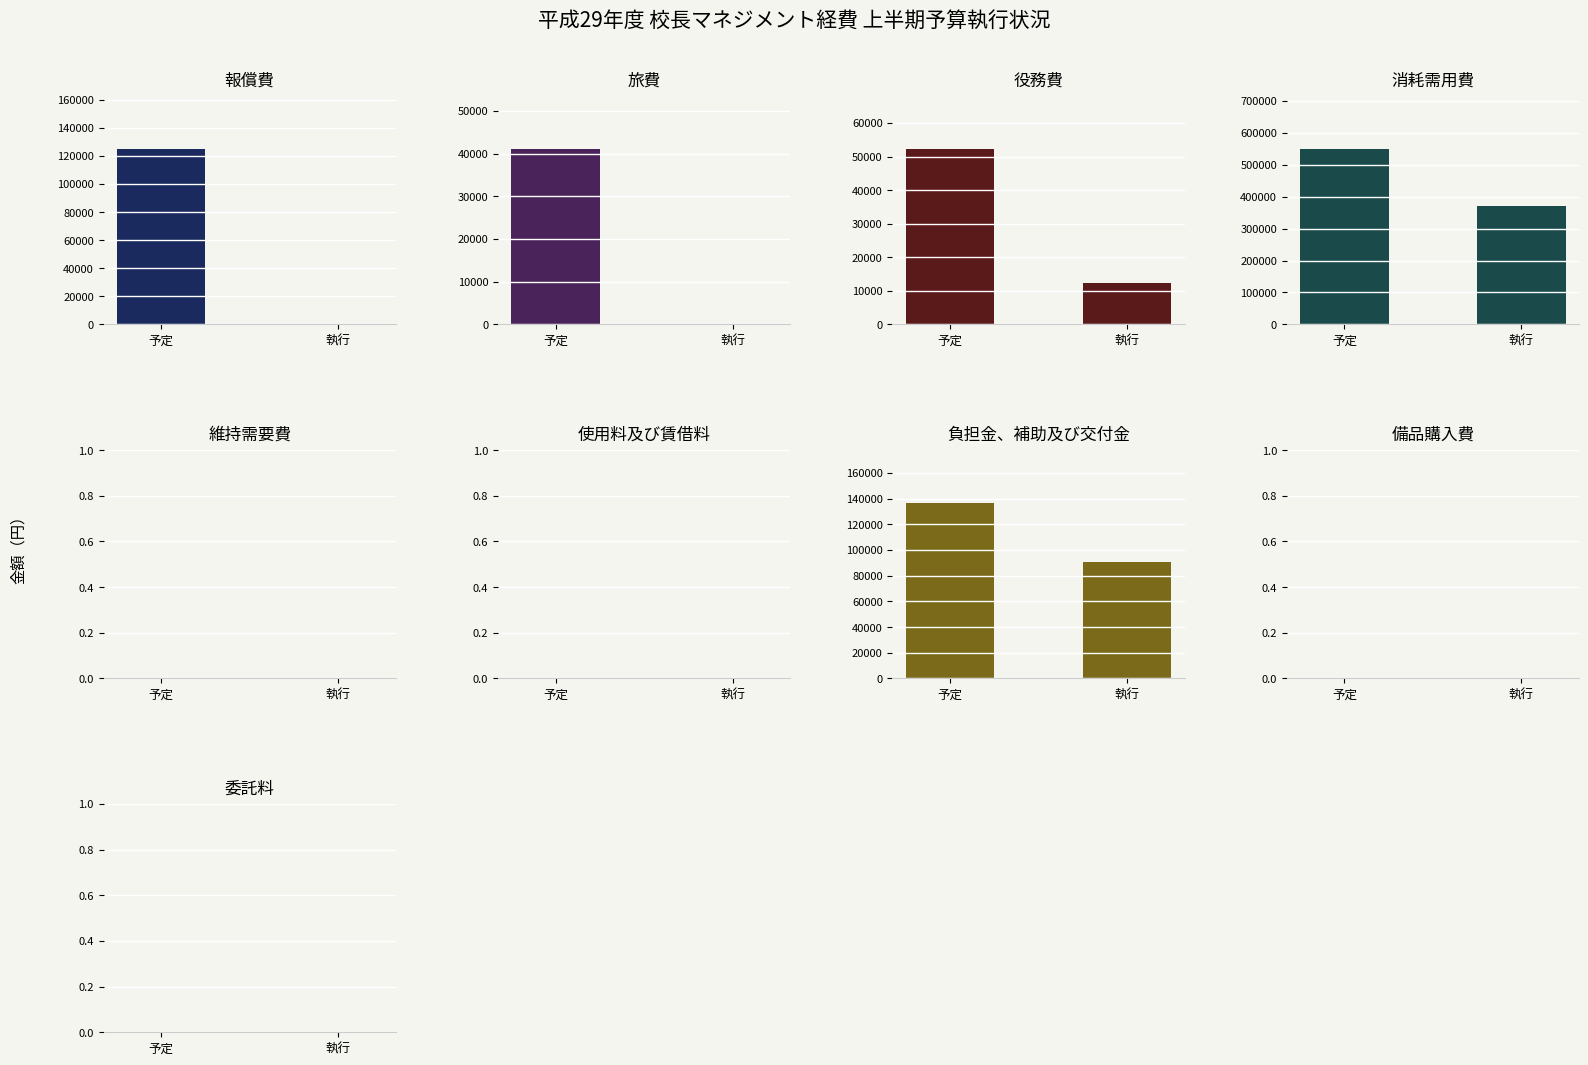

What is the approximate value of 予定小計 at 3, to the nearest 100?

549500